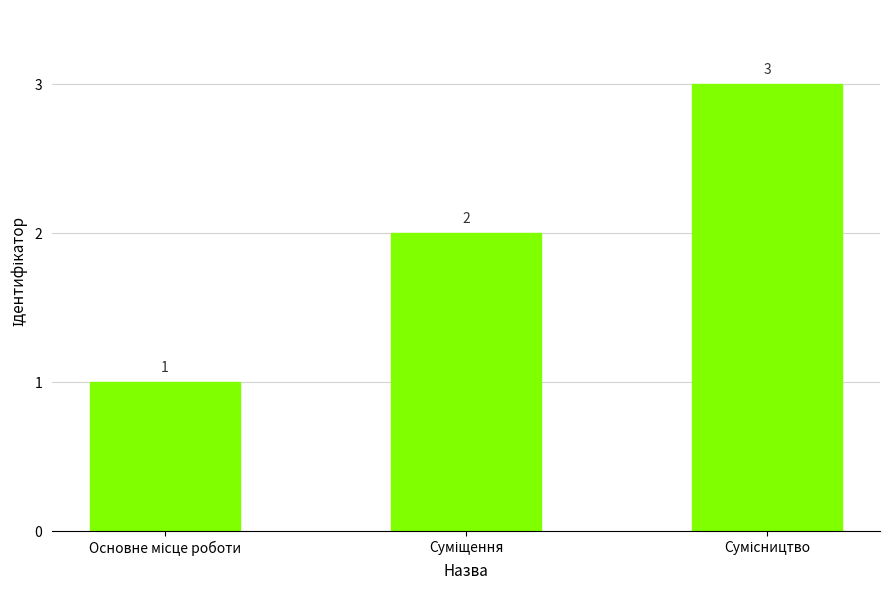

Count the values in the range 1 to 3.

3